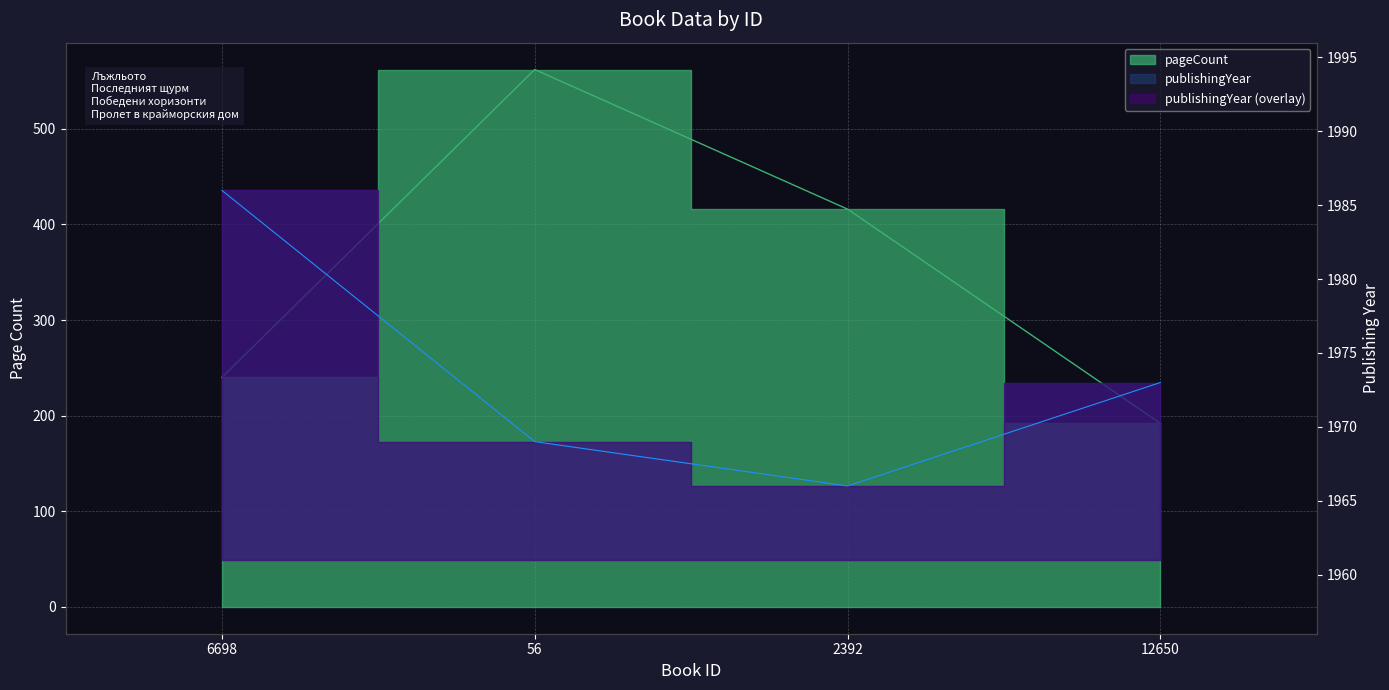

Rank the series by their average value, from lowest to highest.

pageCount, publishingYear